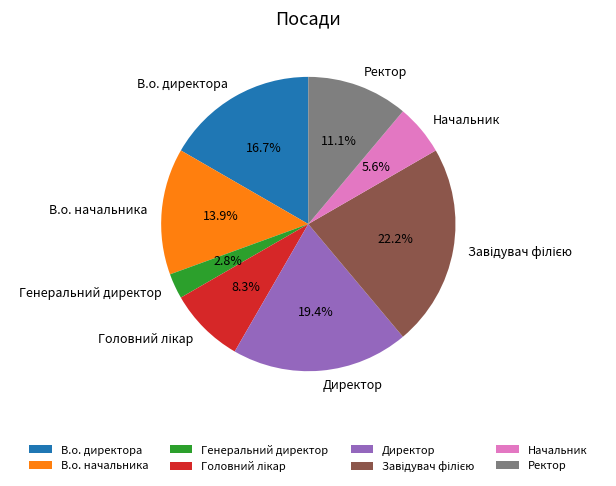

Count the number of slices in the pie.

8